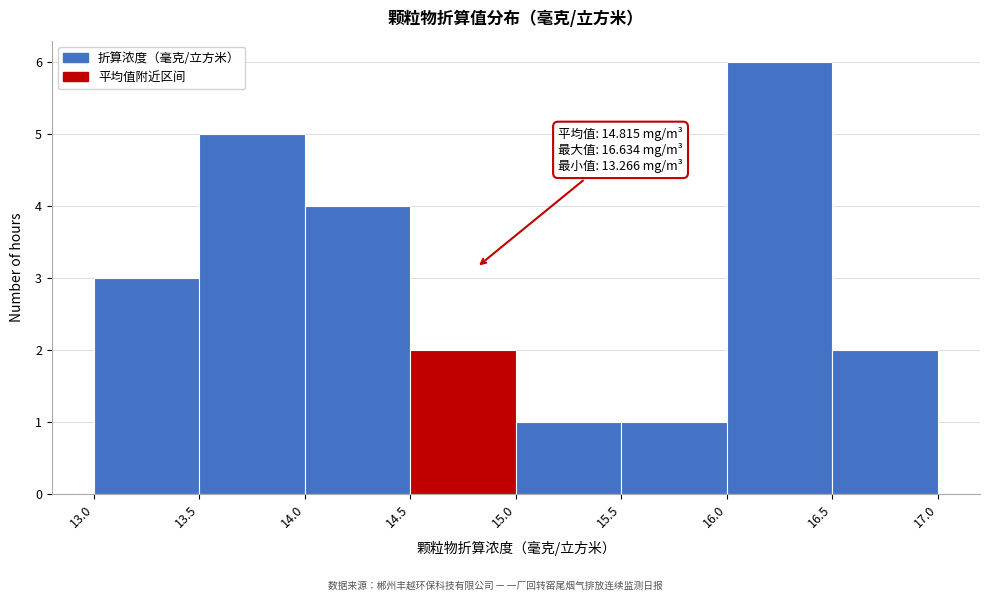

Over which range of the x-axis is the bar tallest?

16.0 to 16.5